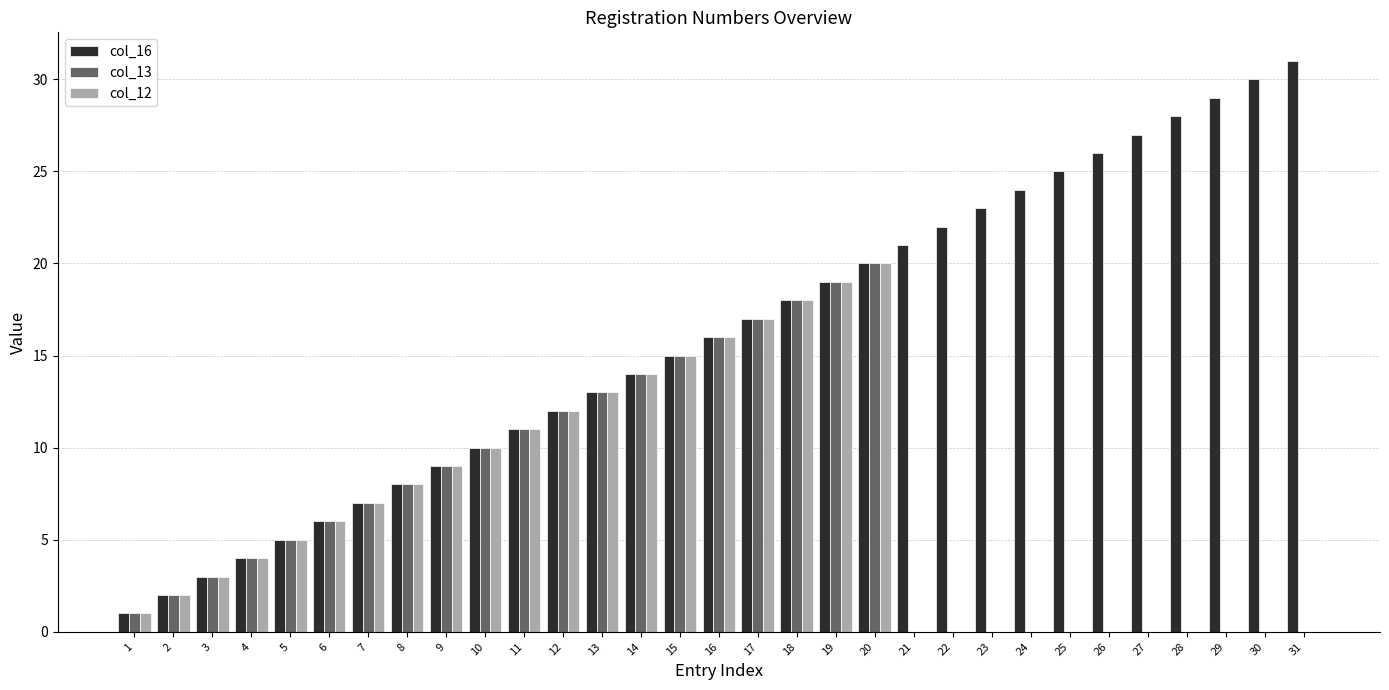

How many groups of bars are there?

31